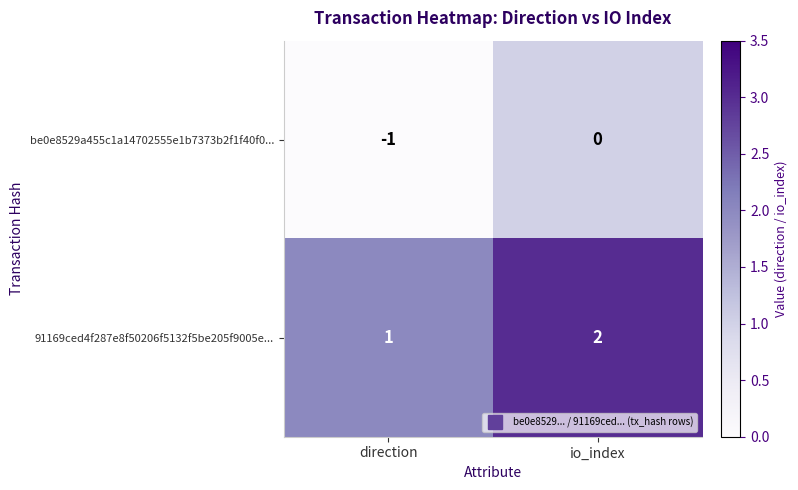

What is the difference between the highest and lowest values at io_index?

2